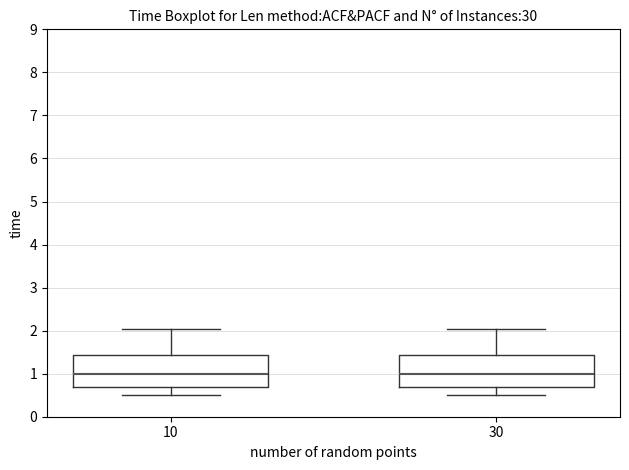

Where is the upper edge of the box at x = 10 on the y-axis? The values are not printed on the chart, so give them approximately, as read against the axis.

1.4